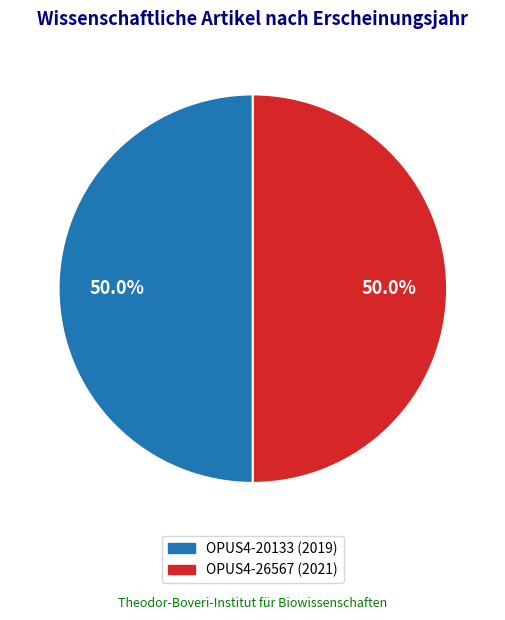

What is the total percentage of OPUS4-20133 (2019) and OPUS4-26567 (2021)?

100.0%